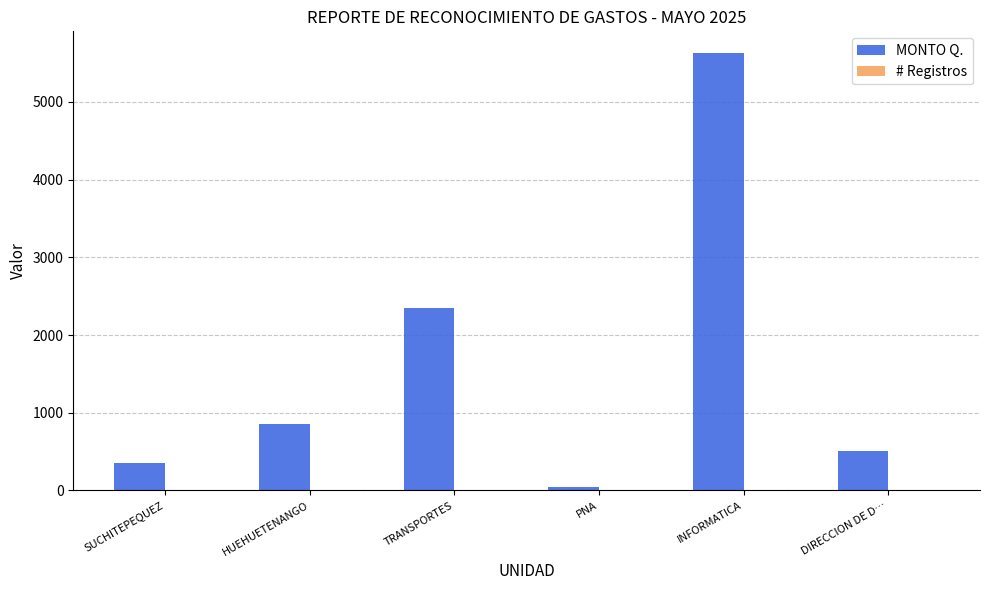

Which series has the largest total across all categories?

MONTO Q.